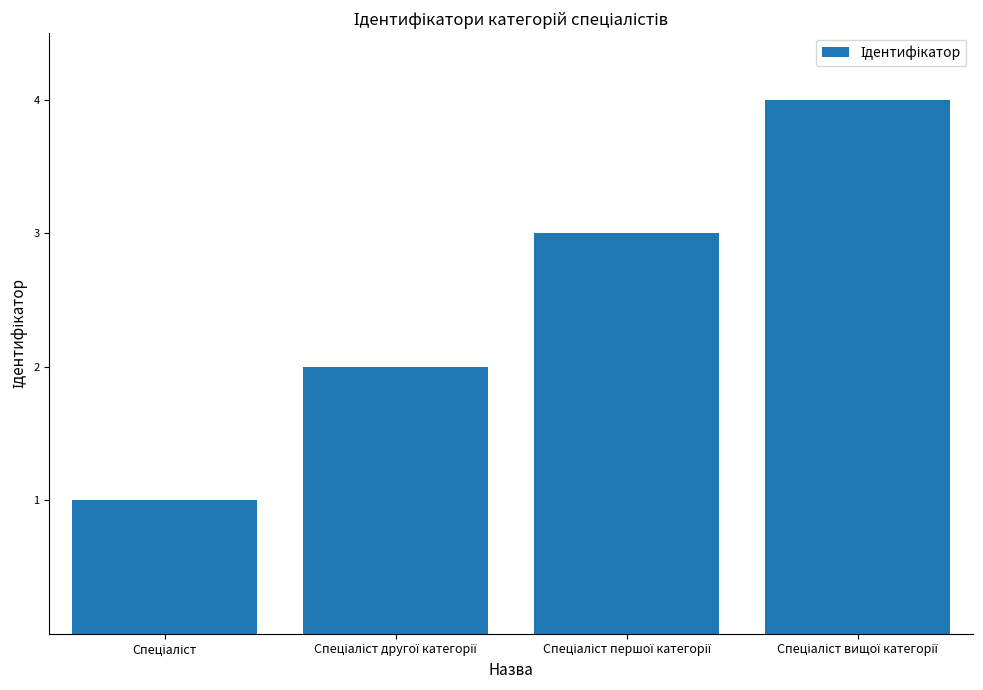

What is the sum of all values?

10